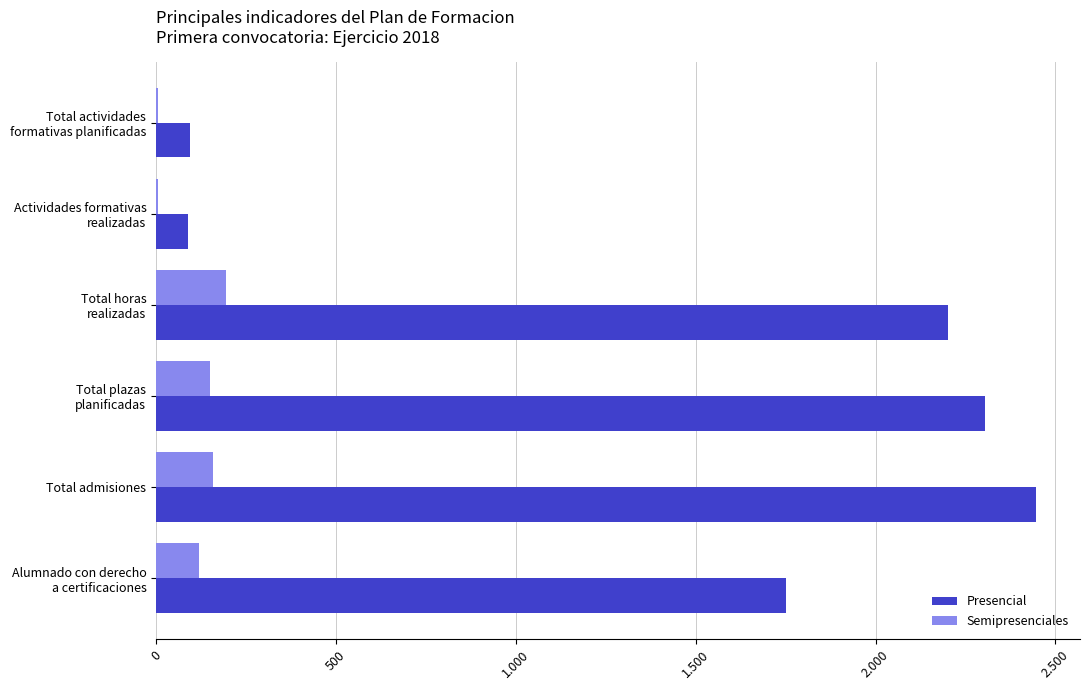

What is the difference between the maximum and minimum values in the Semipresenciales series?

190